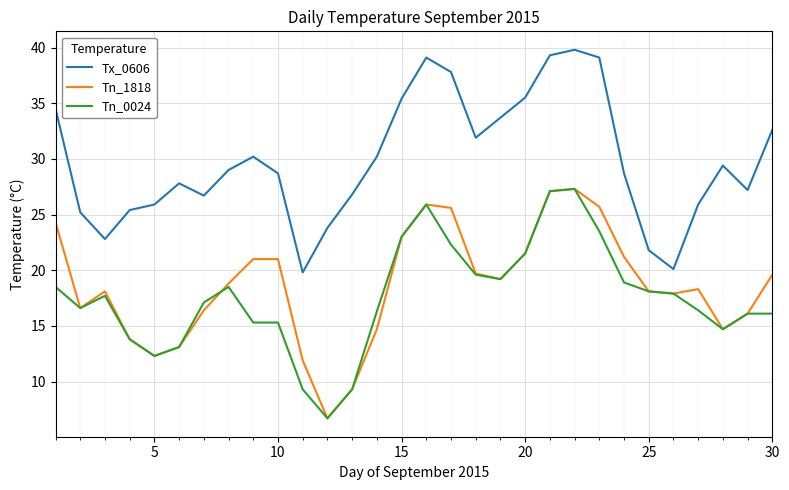

True or false: Tn_0024 and Tx_0606 cross at least once.

False